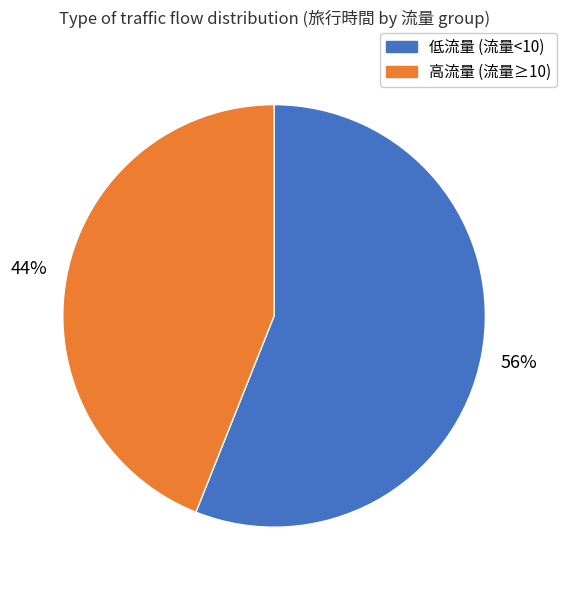

Is there a majority slice in this chart?

Yes